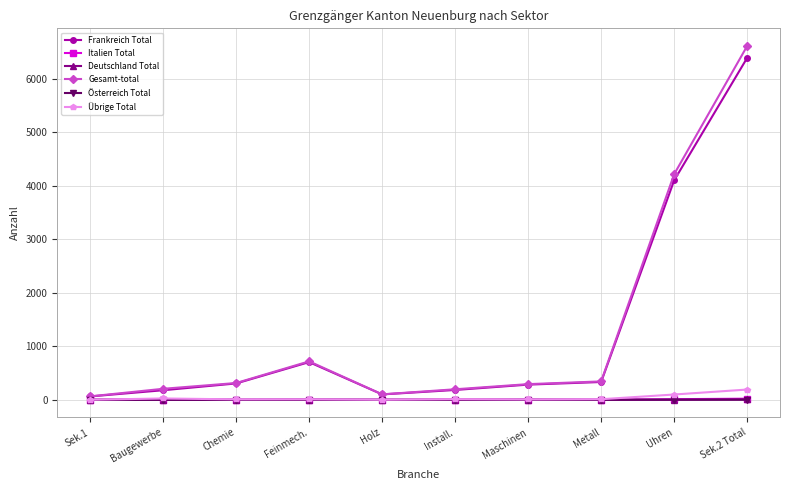

At which category is the sum across all series the highest?

Sek.2 Total